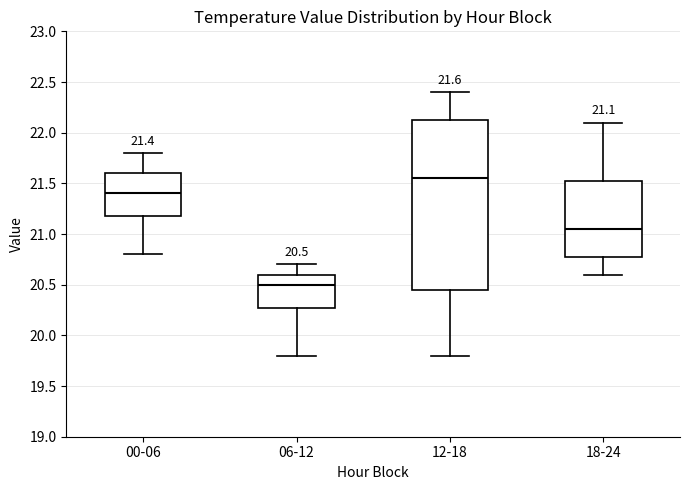

Comparing the boxes themselves (not the whiskers), which one is the tallest?

12-18